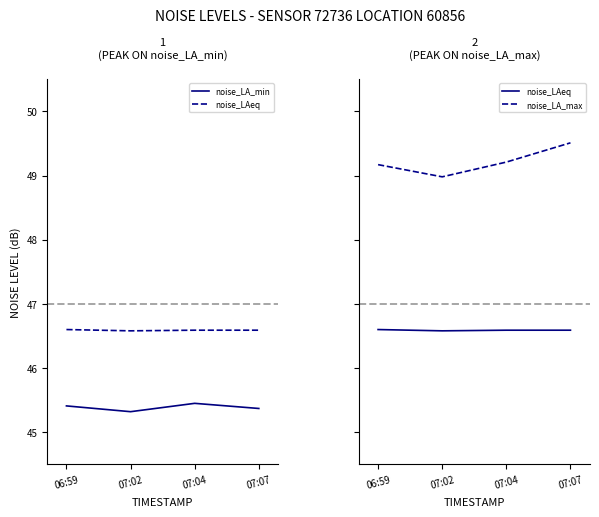

Reading left to right, extract all data points from this chart.

noise_LA_min: 06:59=45.4	07:02=45.3	07:04=45.5	07:07=45.4
noise_LAeq: 06:59=46.6	07:02=46.6	07:04=46.6	07:07=46.6
noise_LA_max: 06:59=49.2	07:02=49.0	07:04=49.2	07:07=49.5